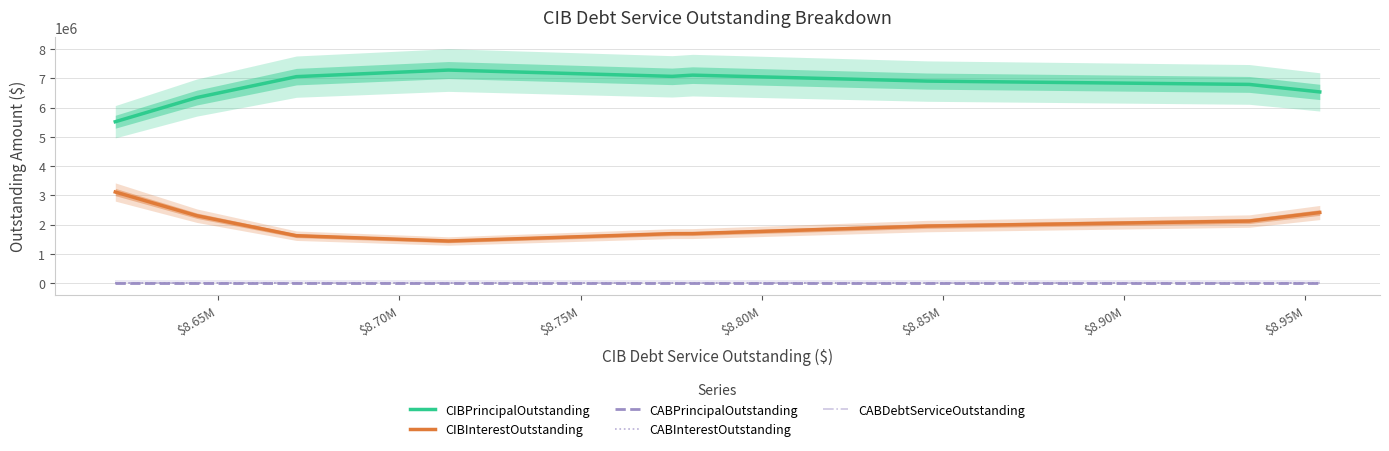

Does the chart display data point markers on the line(s)?

No